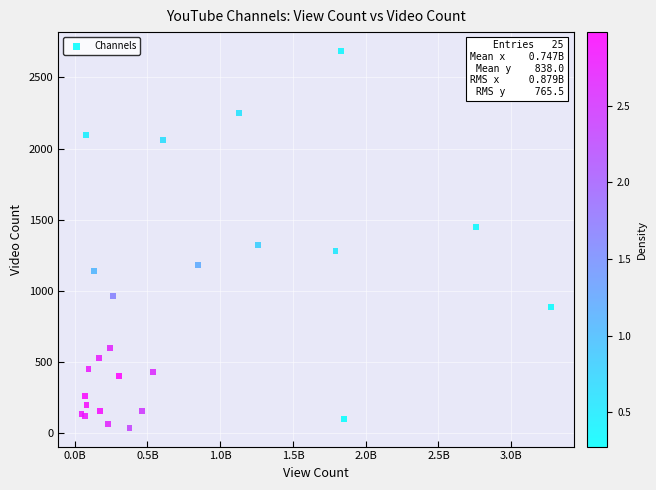

What Y value in the scatter plot is closest to 1362?

1321